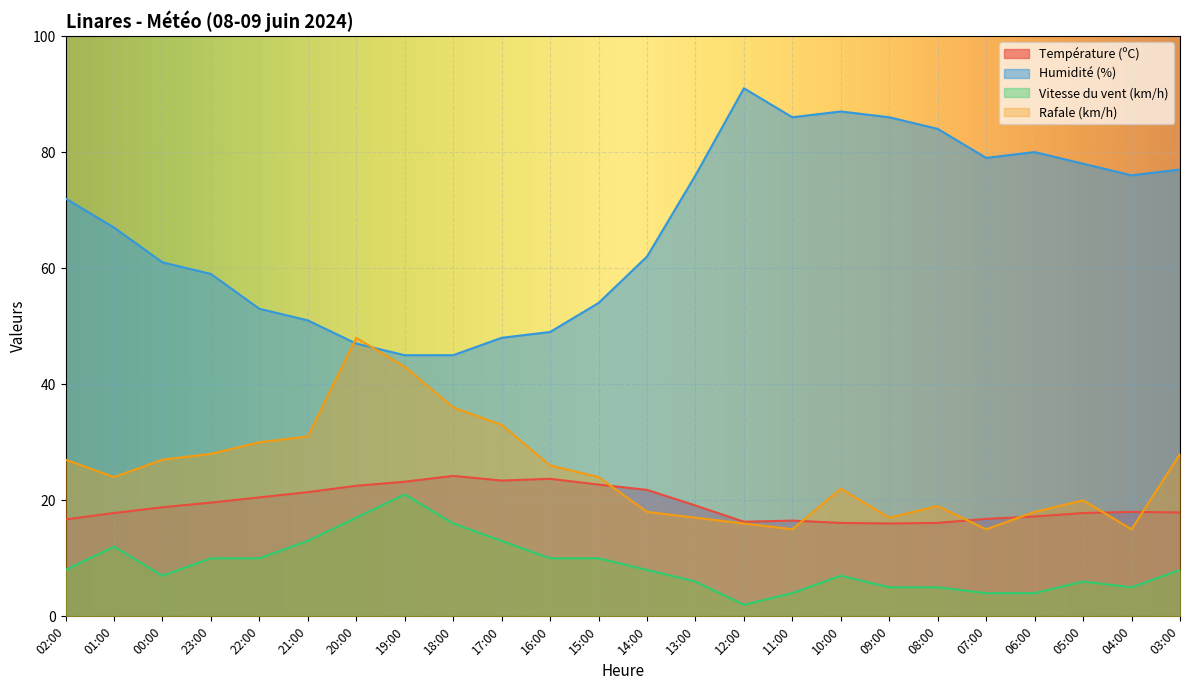

What is the difference between the maximum and minimum values in the Température (ºC) series?

8.2